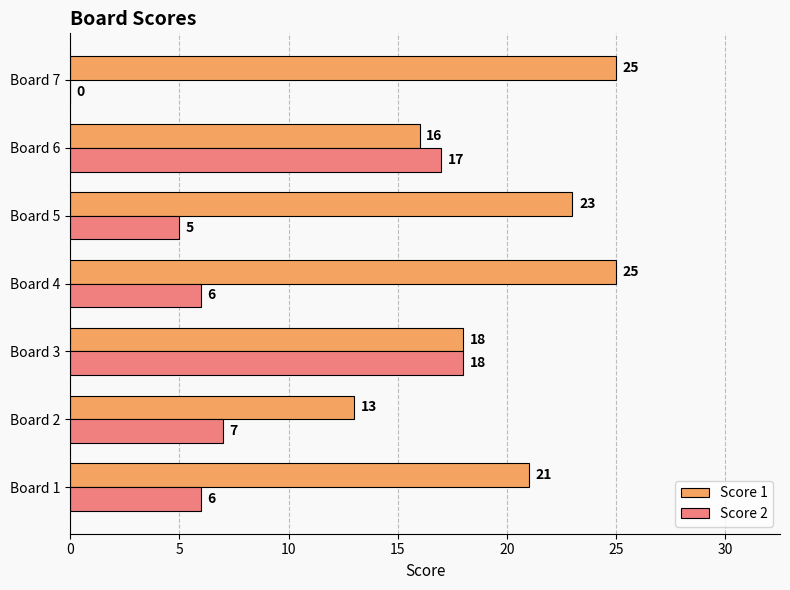

What is the maximum value for Score 2?

18